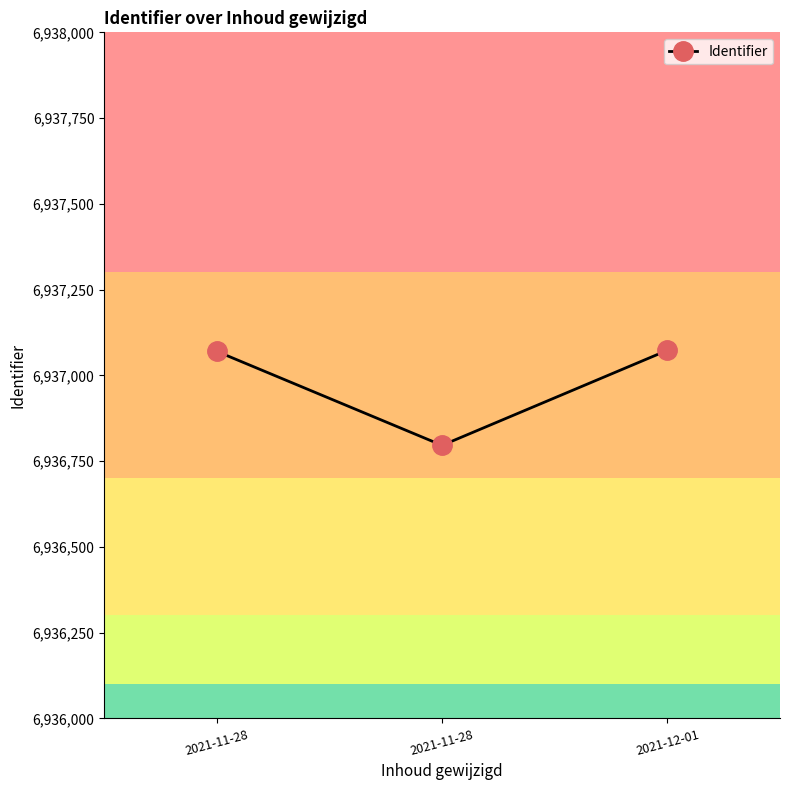

Which label corresponds to the smallest value in the chart?

2021-11-28